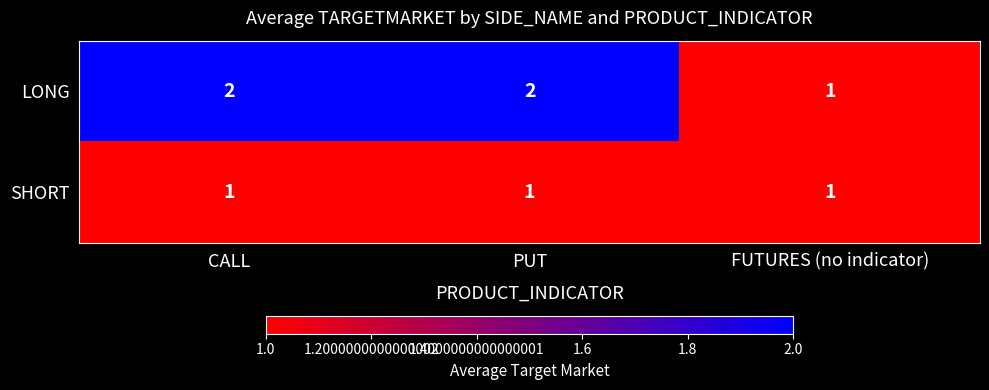

Rank the series by their average value, from lowest to highest.

SHORT, LONG